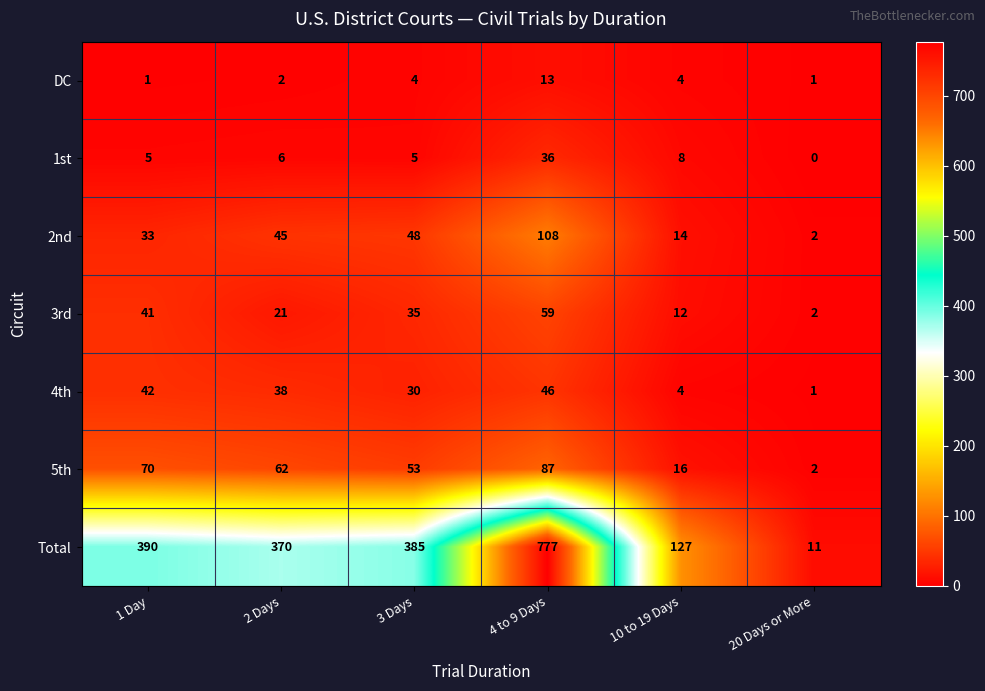

How many data points does each series have?

6